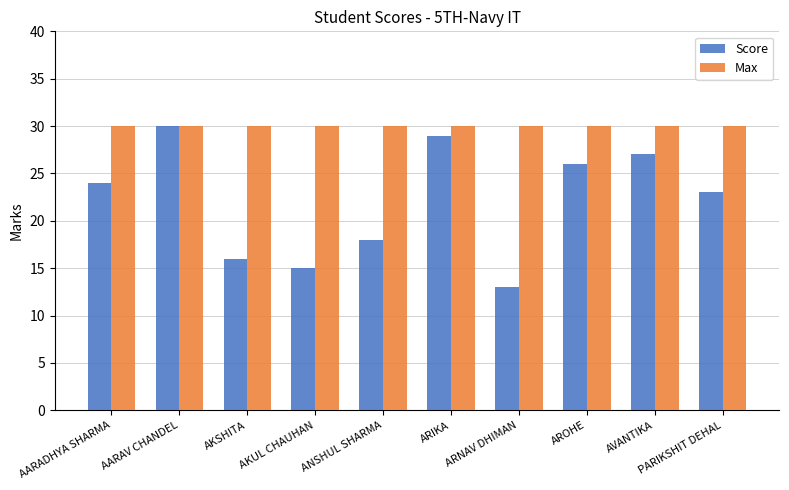

How many values in the Score series are below 24?

5